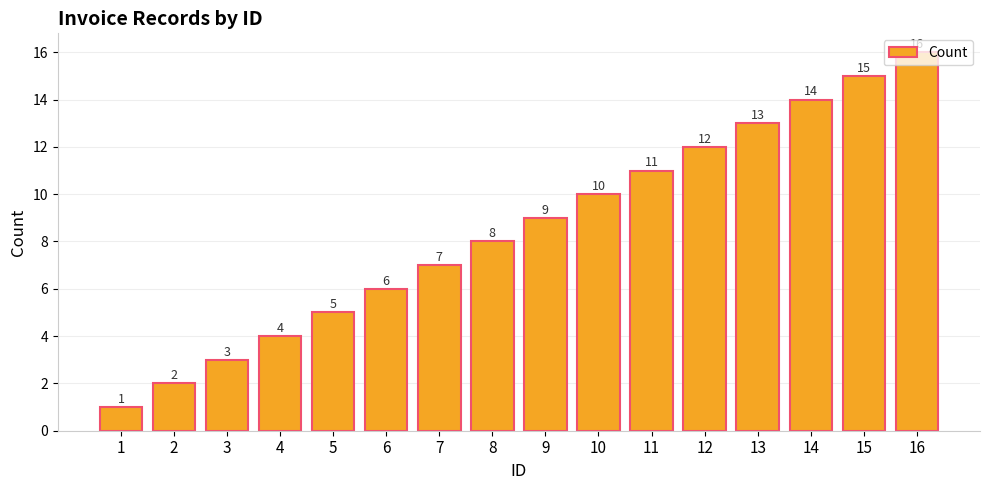

The chart shows a value of 14 at 14. True or false?

True